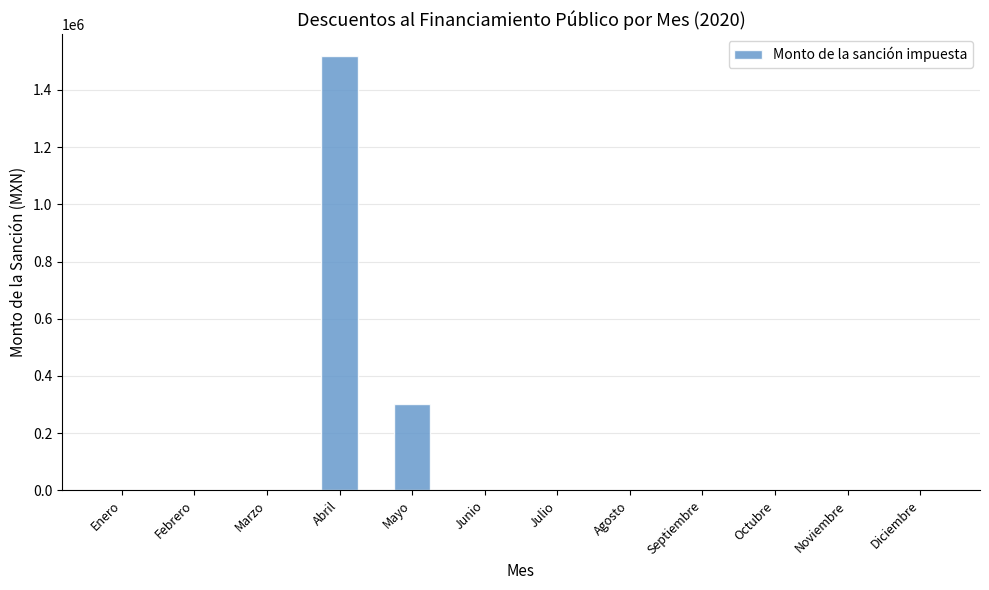

What is the maximum value shown in the chart?

1518394.4